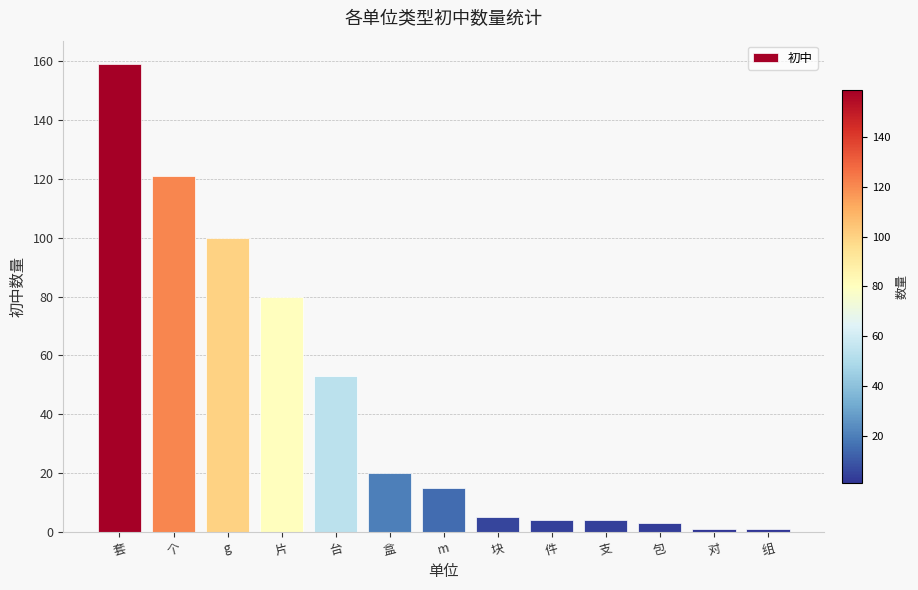

Is it true that the value at g is 100?

True